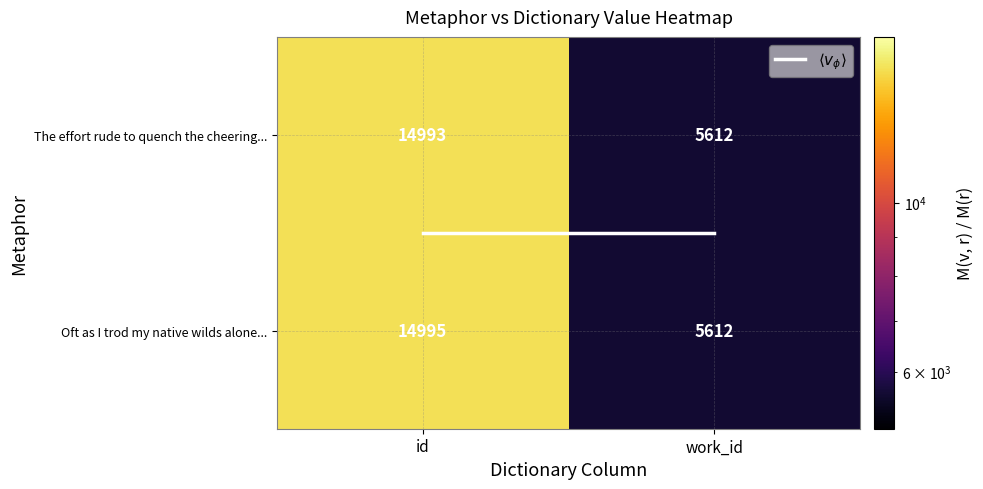

Reading left to right, what are all the values shown in this chart?

The effort rude to quench the cheering...: id=14993	work_id=5612
Oft as I trod my native wilds alone...: id=14995	work_id=5612